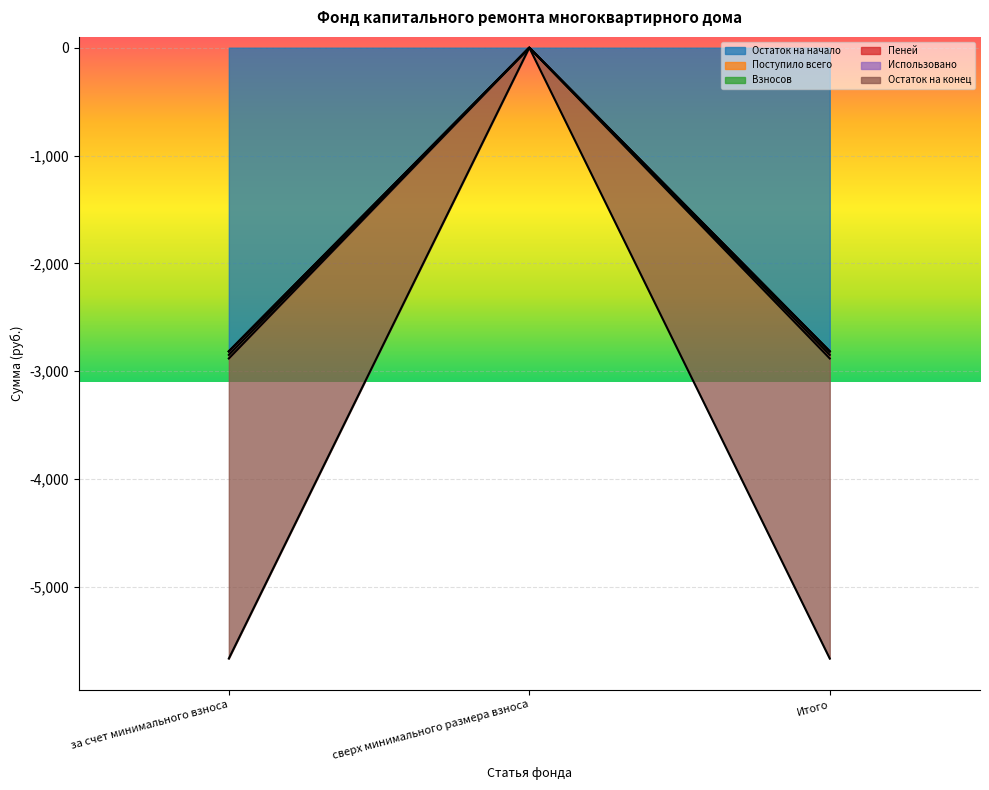

How many data points does each series have?

3